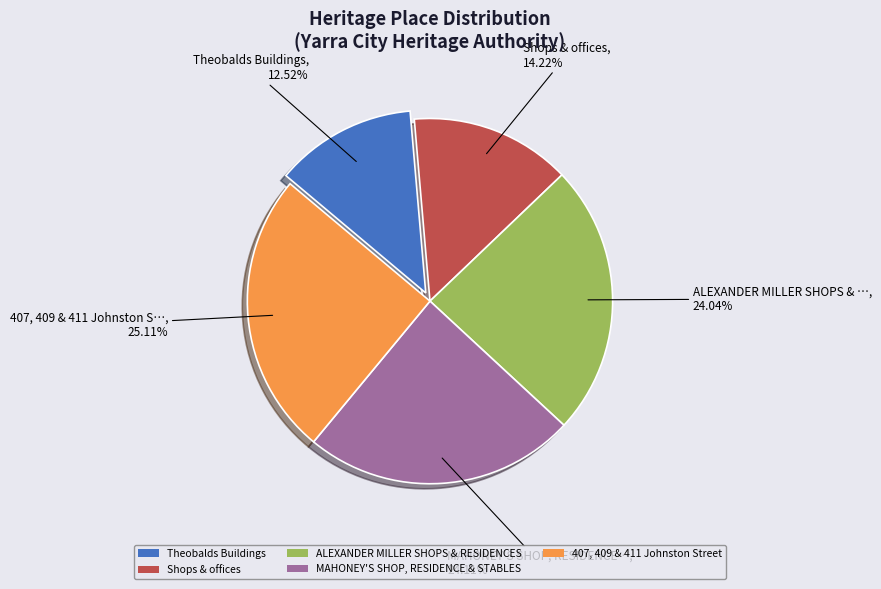

To the nearest percent, what is the average slice percentage?

20%